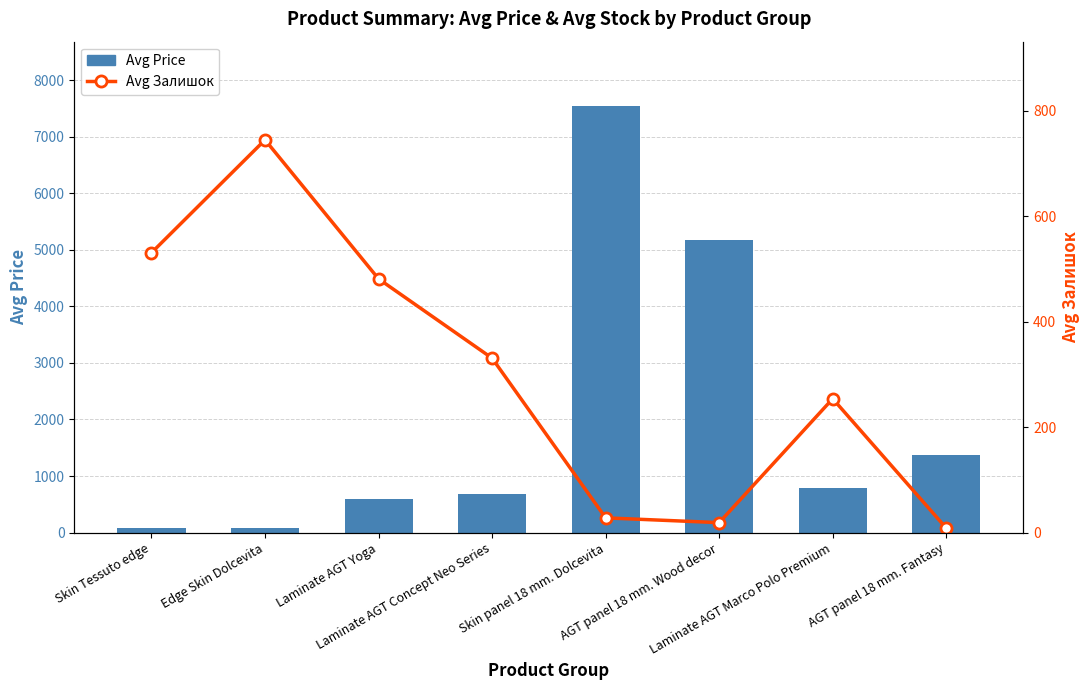

What is the difference between the Avg Price values at Skin Tessuto edge and Laminate AGT Concept Neo Series?

604.1